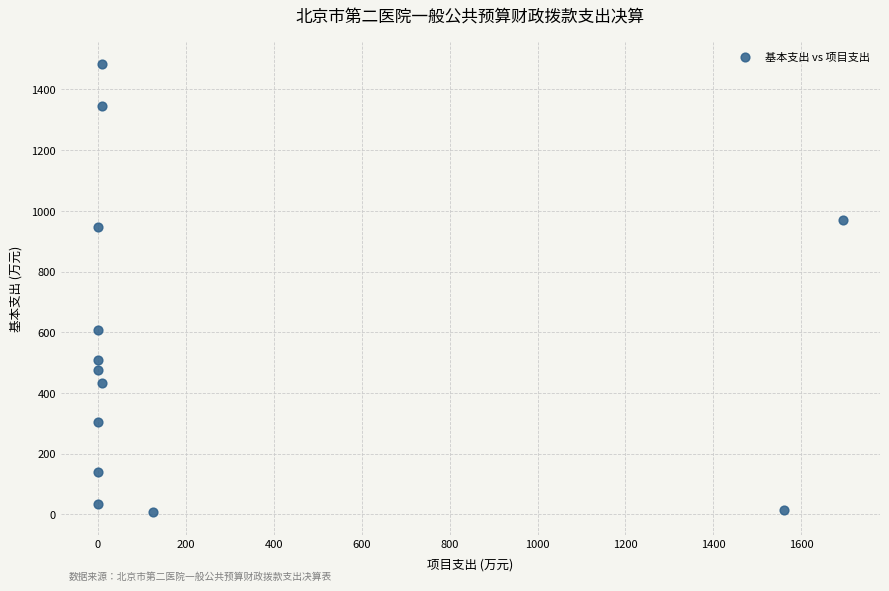

What is the range of Y values (max minus min)?

1476.3